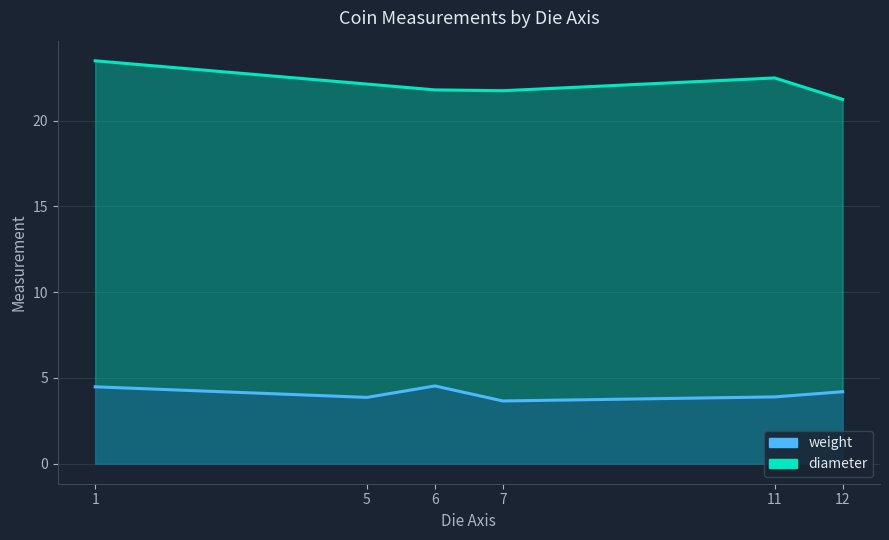

How many data points in diameter are above 22?

3